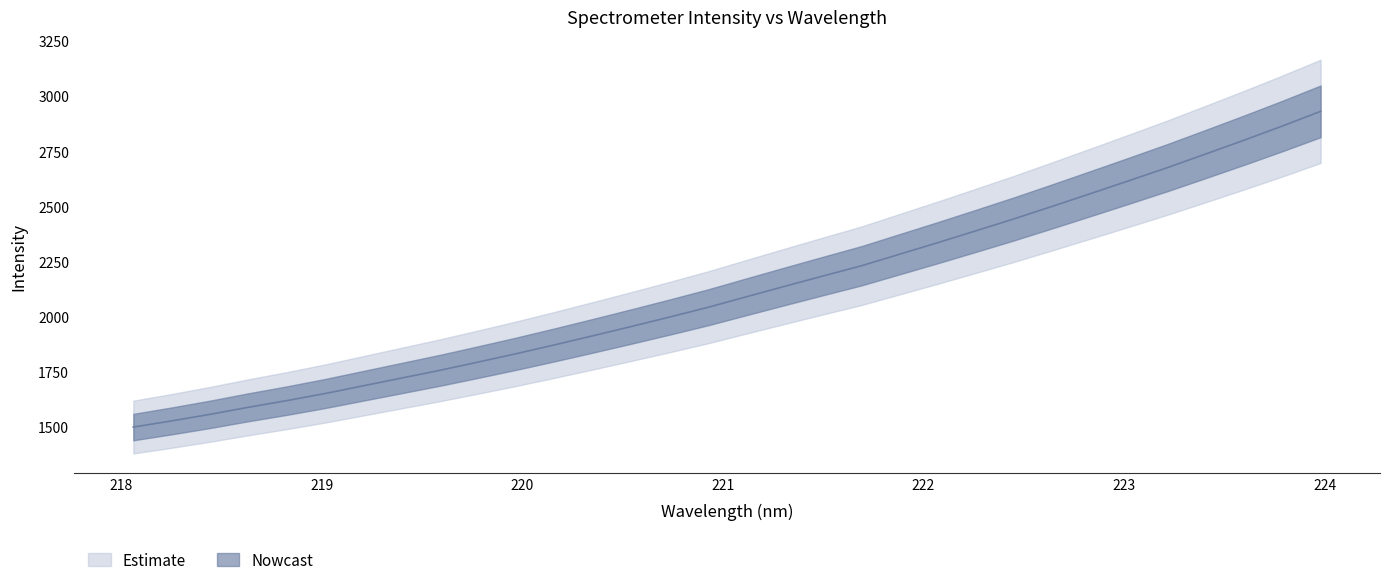

Rank the categories by value from lowest to highest.

218.0596, 218.2508, 218.442, 218.6332, 218.8244, 219.0156, 219.2067, 219.3979, 219.589, 219.7801, 219.9712, 220.1623, 220.3533, 220.5444, 220.7354, 220.9264, 221.1174, 221.3083, 221.4993, 221.6902, 221.8812, 222.0721, 222.263, 222.4538, 222.6447, 222.8355, 223.0264, 223.2172, 223.408, 223.5987, 223.7895, 223.9802